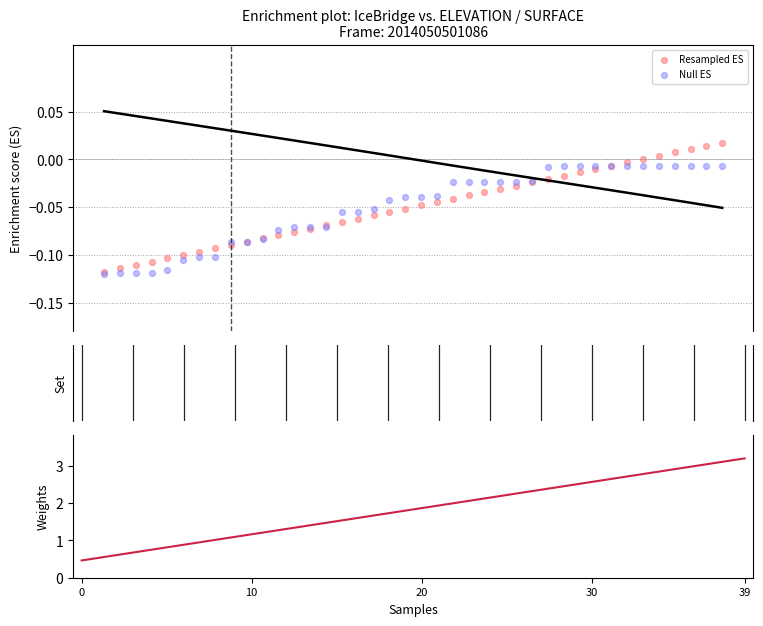

At which category is the sum across all series the highest?

39